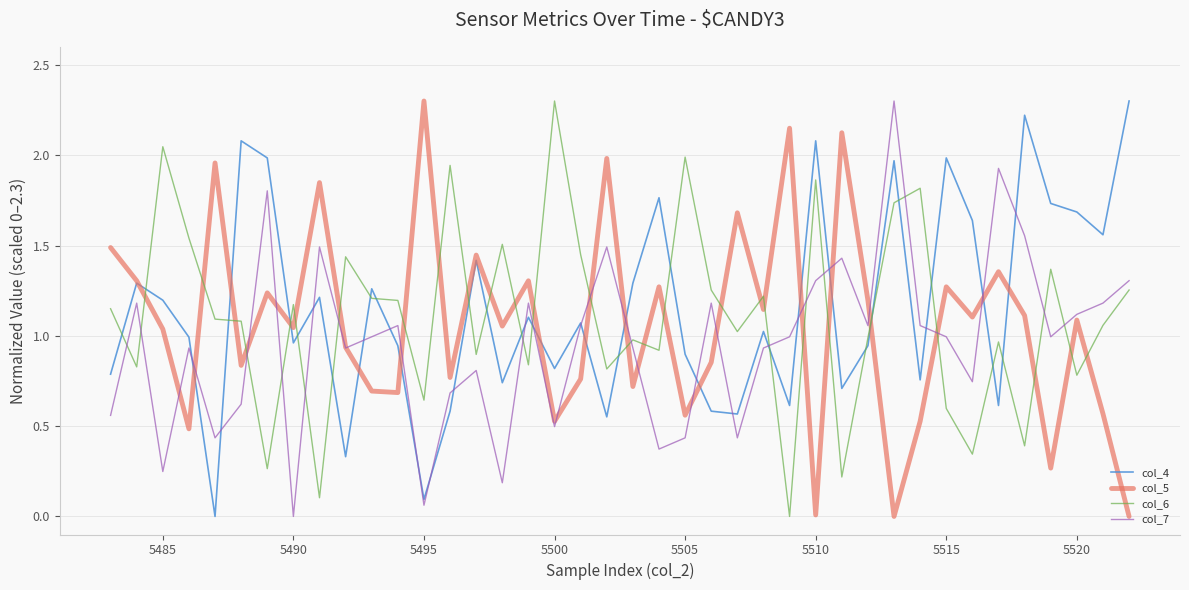

Count the number of categories in the chart.

40